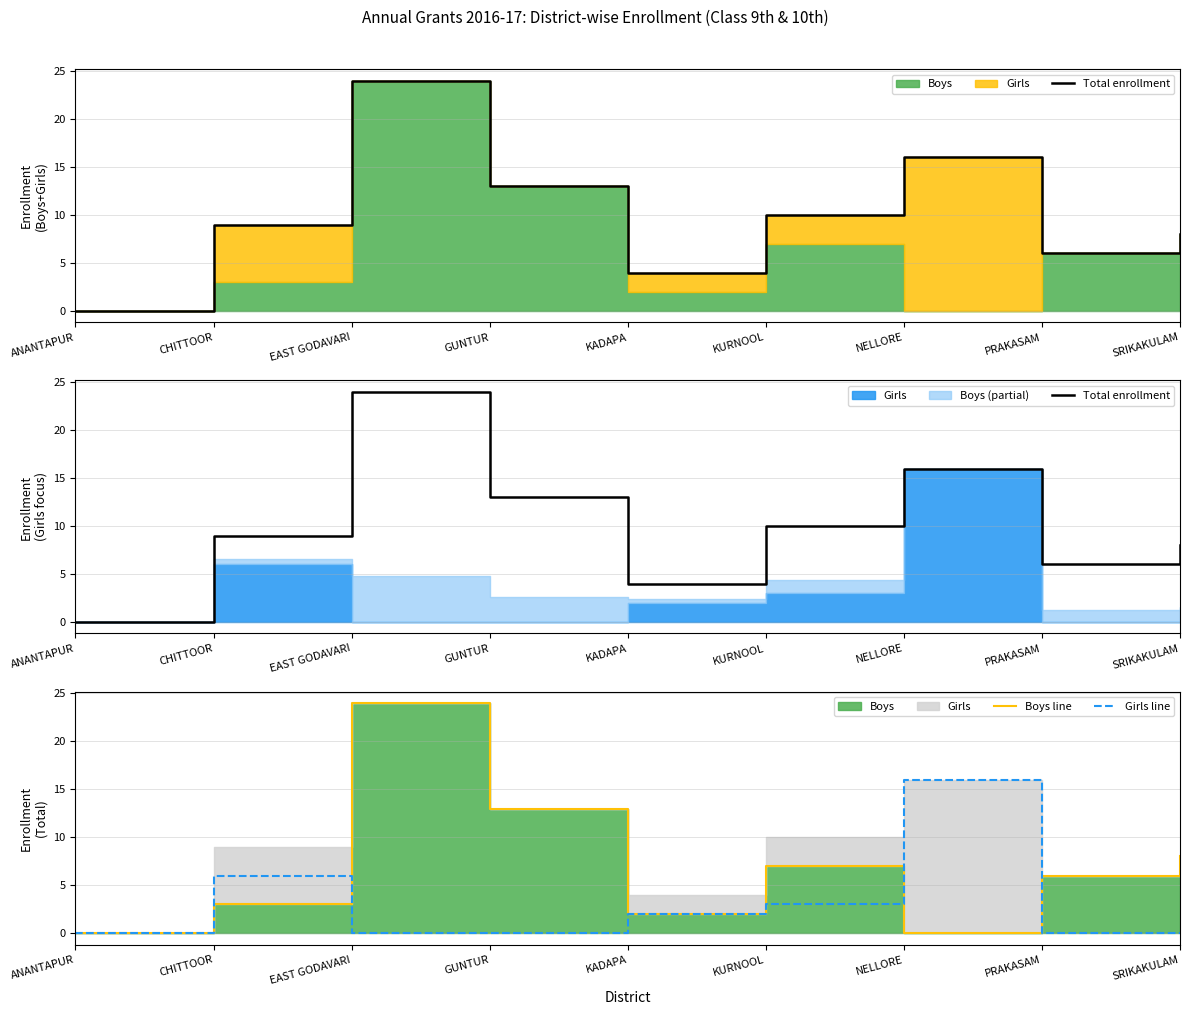

Where is Girls line nearest to the value 8?

CHITTOOR